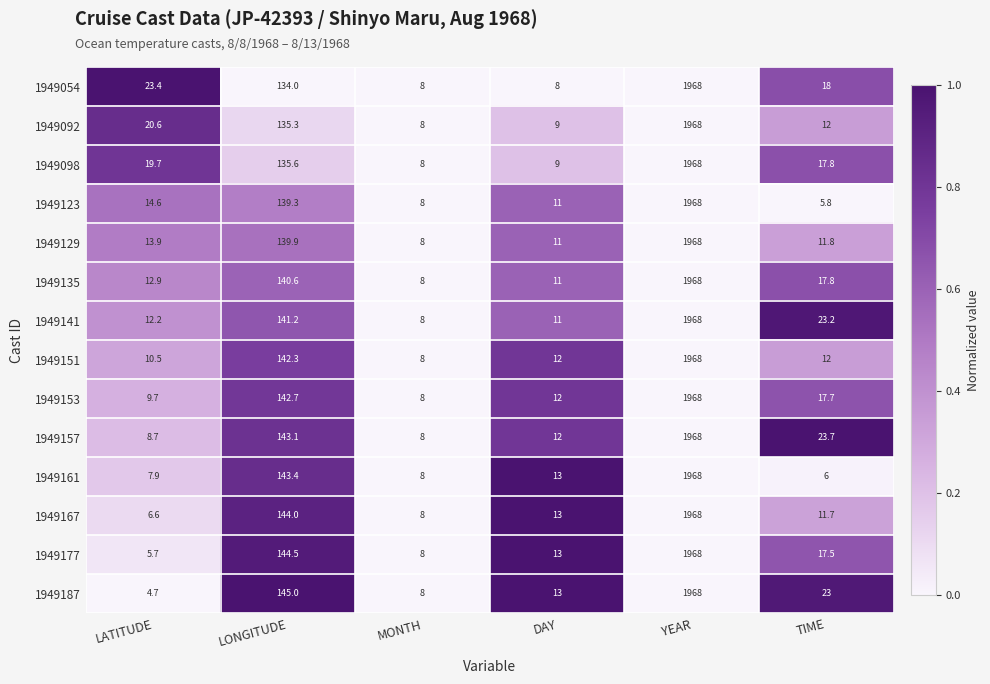

Which series has the largest total across all categories?

1949141